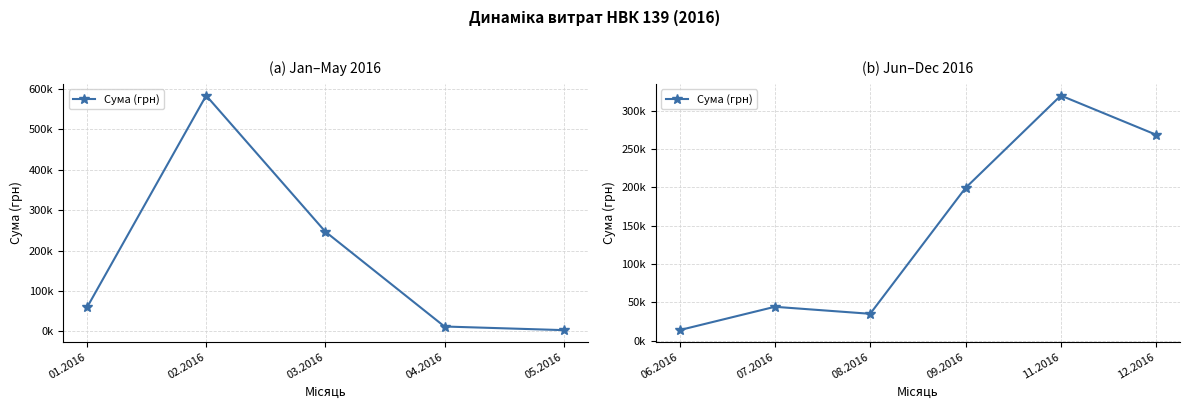

Between 06.2016 and 07.2016, which is larger?

07.2016